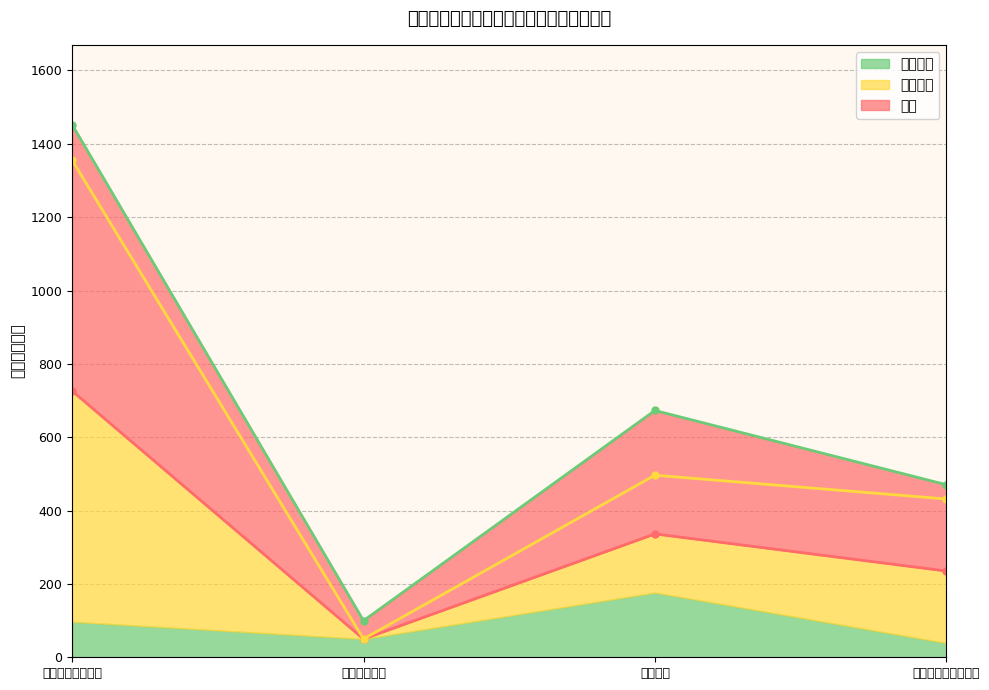

The value of 合计 at 教育支出 is 528.0. True or false?

False